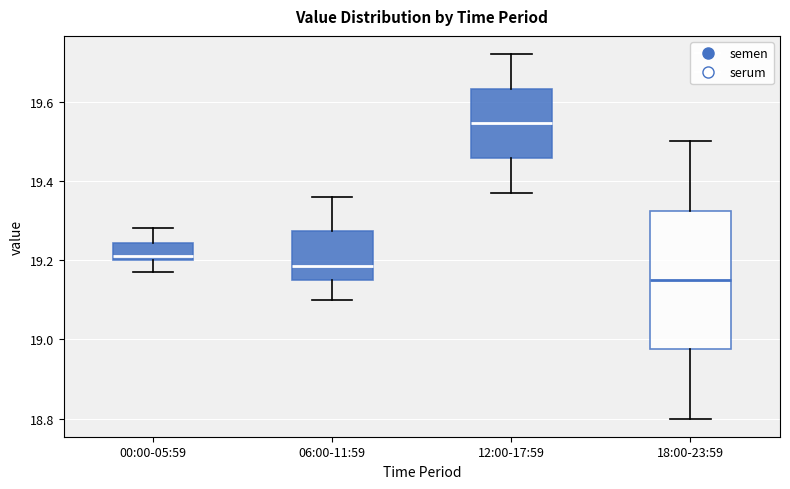

Reading left to right, read every box against the y-axis: the position of its median line, the range the box covers, and the ends of its whiskers. The values are not printed on the chart, so give them approximately, as read against the axis.

00:00-05:59: median 19.22, box 19.20 to 19.24, whiskers 19.18 to 19.28
06:00-11:59: median 19.18, box 19.16 to 19.28, whiskers 19.10 to 19.36
12:00-17:59: median 19.54, box 19.46 to 19.64, whiskers 19.38 to 19.72
18:00-23:59: median 19.16, box 18.98 to 19.32, whiskers 18.80 to 19.50